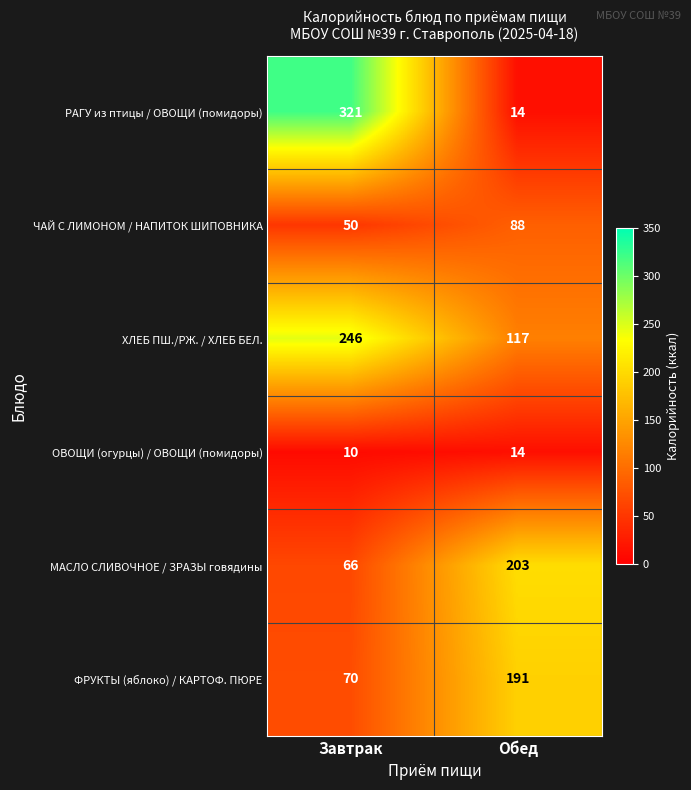

True or false: ХЛЕБ ПШ./РЖ. / ХЛЕБ БЕЛ. has a value of 405 at Завтрак.

False